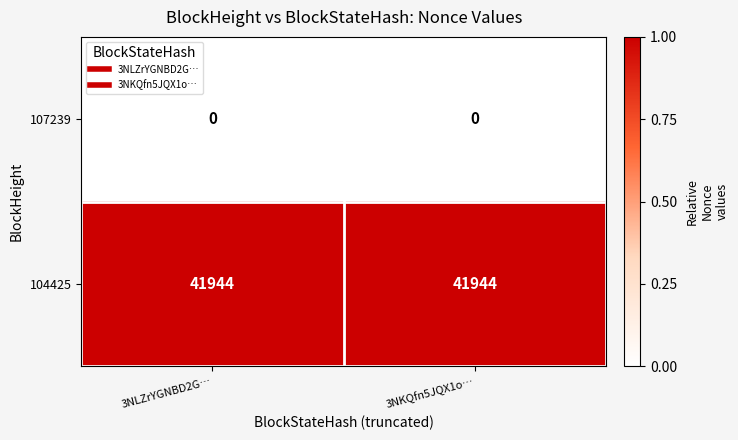

The 104425 series shows 41944 at 3NKQfn5JQX1o…. True or false?

True